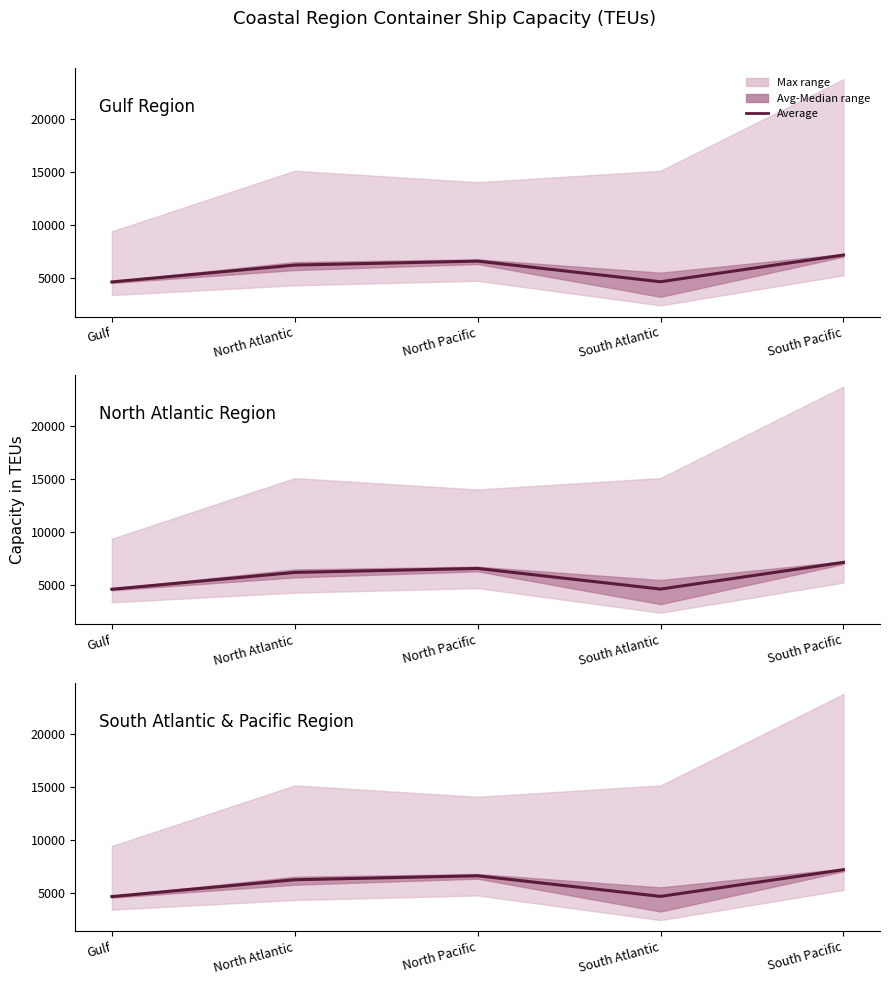

Which label corresponds to the smallest value in the chart?

Gulf